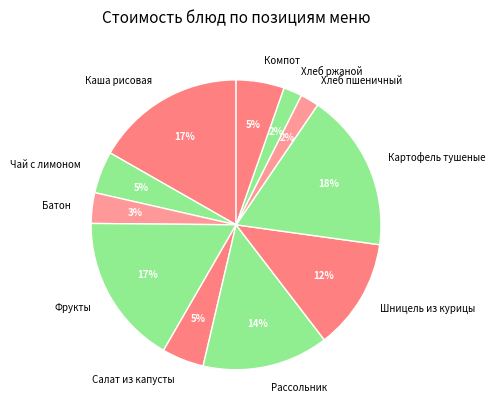

To the nearest percent, what is the difference between the largest and smallest slice percentages?

16%